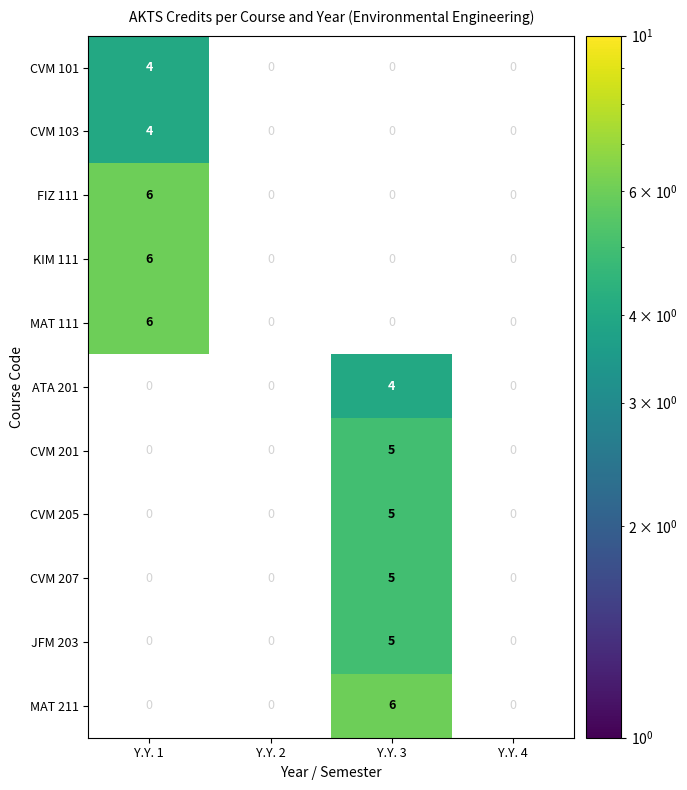

At Y.Y. 3, list the series in order from largest to smallest.

MAT 211, CVM 201, CVM 205, CVM 207, JFM 203, CVM 101, CVM 103, FIZ 111, KIM 111, MAT 111, ATA 201